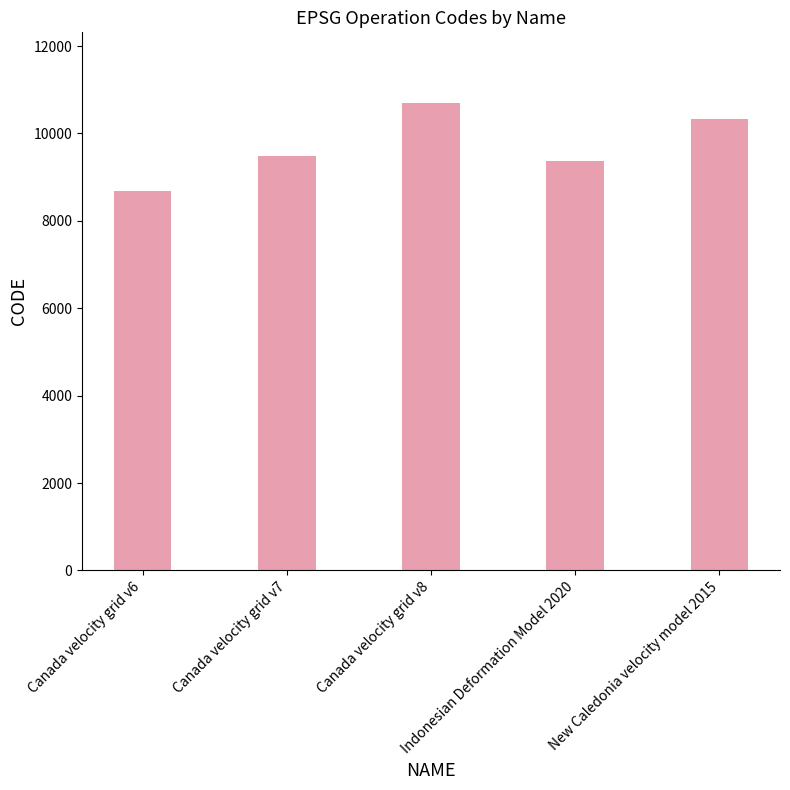

What value does the data have at Canada velocity grid v6, to the nearest 10?

8680